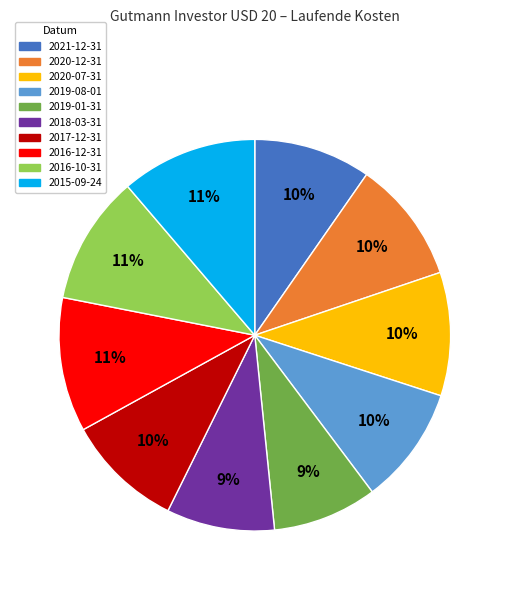

To the nearest percent, what percentage of the pie is 2020-07-31?

10%